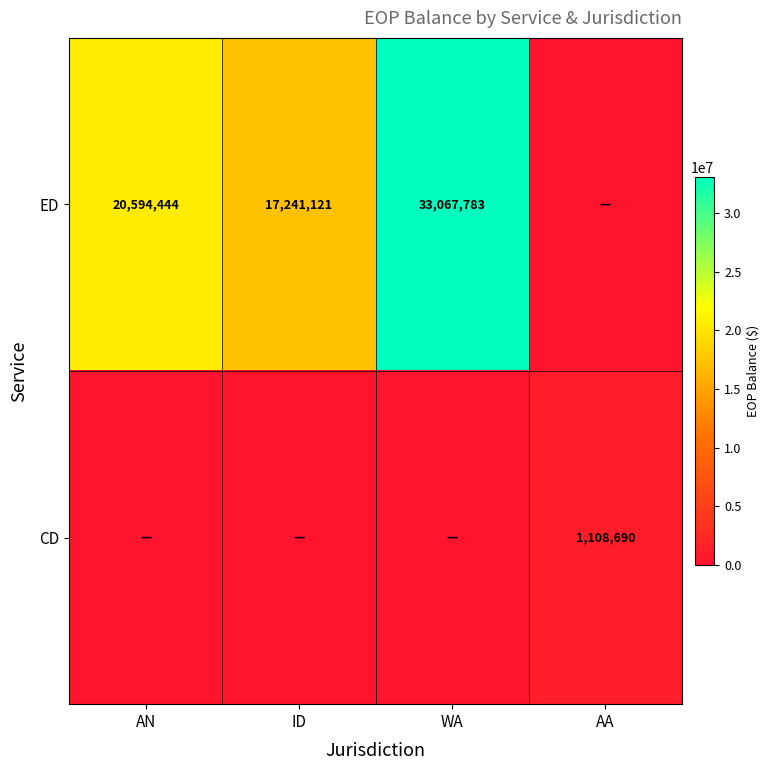

The CD series shows 1108690 at AA. True or false?

True